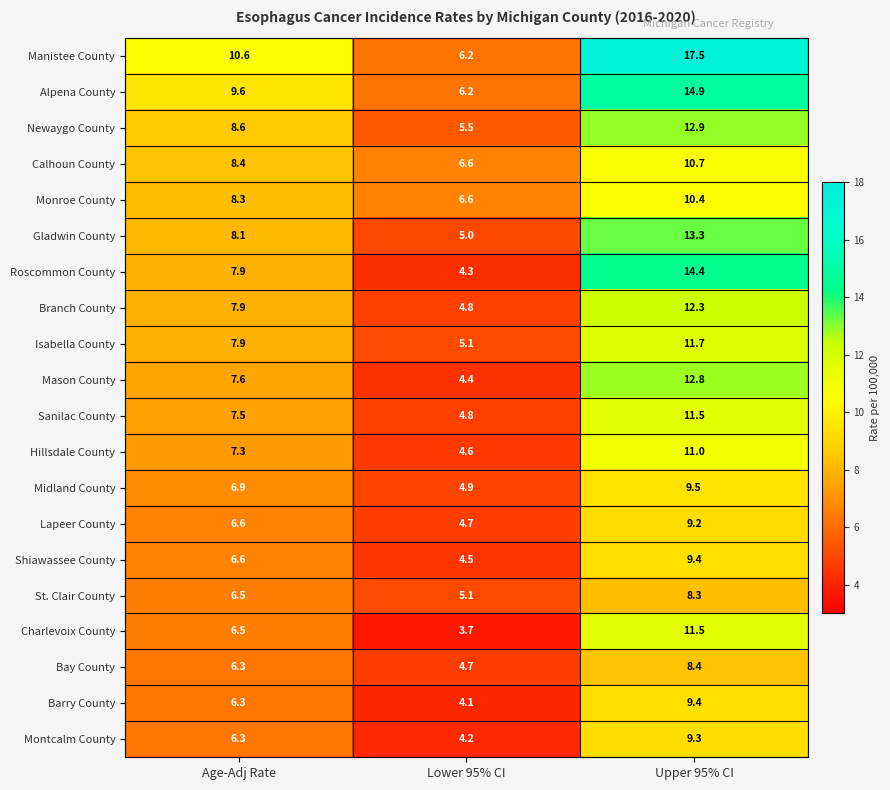

The Manistee County series shows 10.6 at Age-Adj Rate. True or false?

True